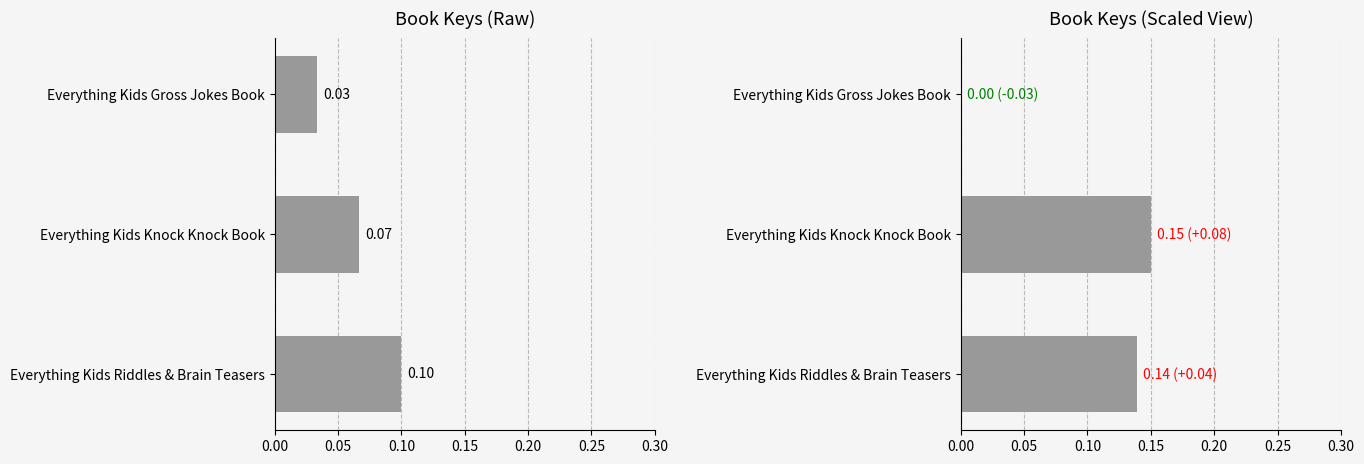

What is the difference between the maximum and minimum values in the Key (scaled) series?

0.1